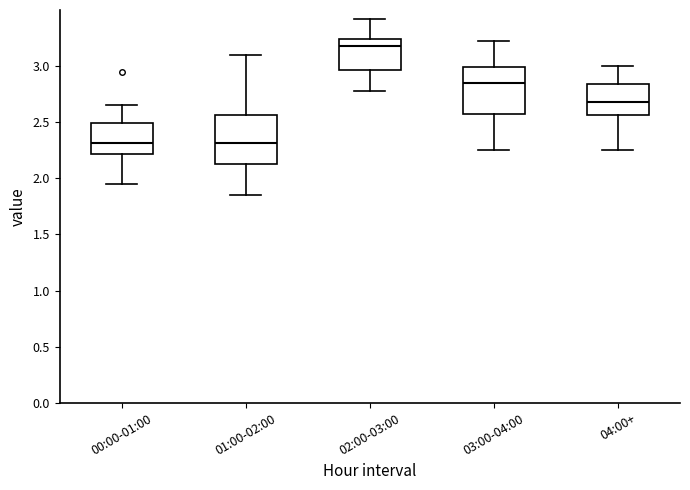

Where does the upper whisker of the box for 02:00-03:00 end on the y-axis? The values are not printed on the chart, so give them approximately, as read against the axis.

3.40